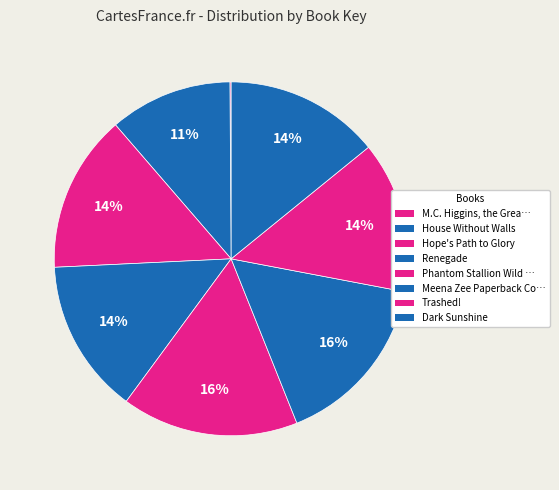

To the nearest percent, what is the average slice percentage?

12%